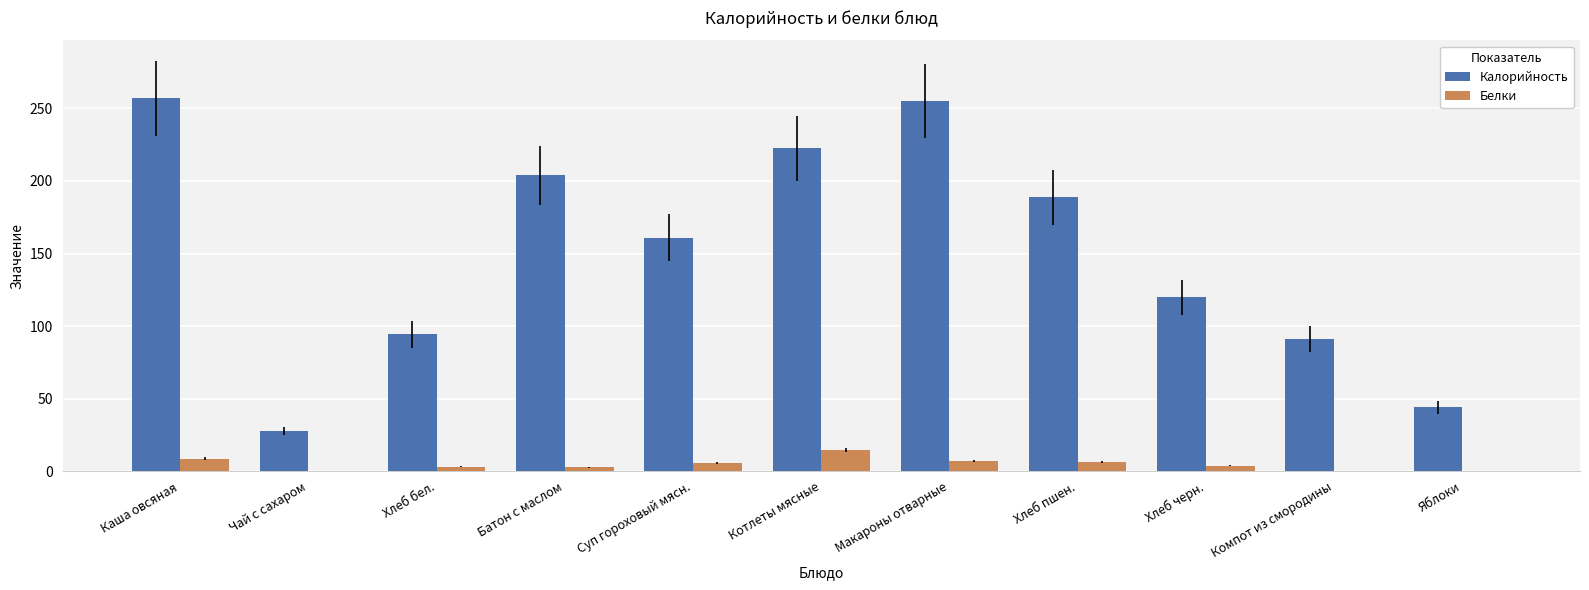

What are all the series names shown in the legend?

Калорийность, Белки